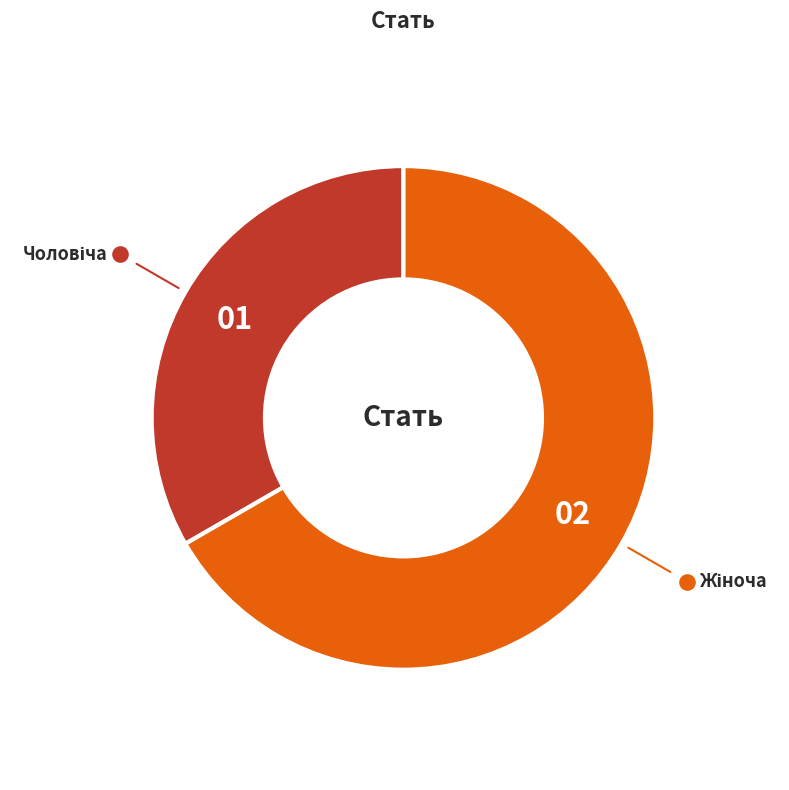

How many slices are in this pie chart?

2